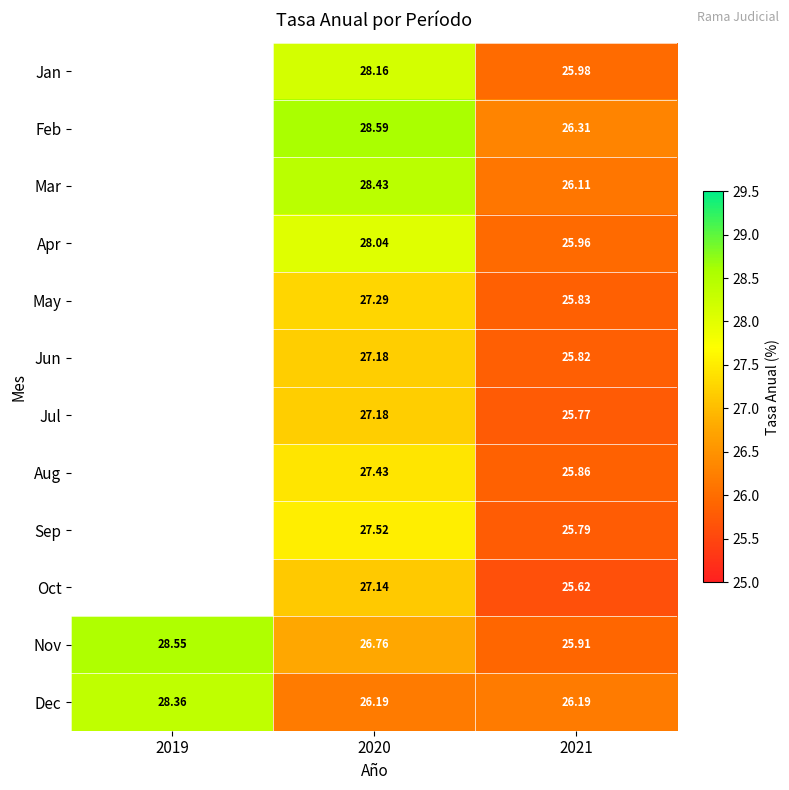

Rank the series at 2021 from highest to lowest value.

Feb, Dec, Mar, Jan, Apr, Nov, Aug, May, Jun, Sep, Jul, Oct